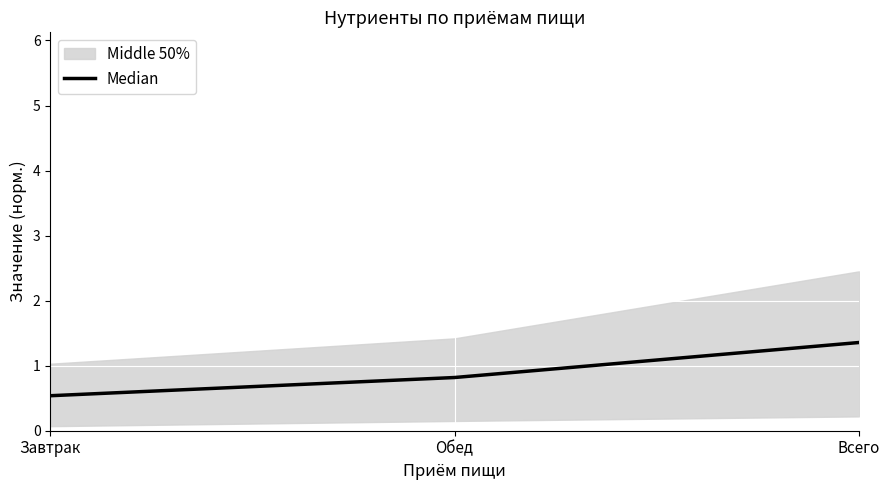

What is the approximate value at Завтрак?

0.5